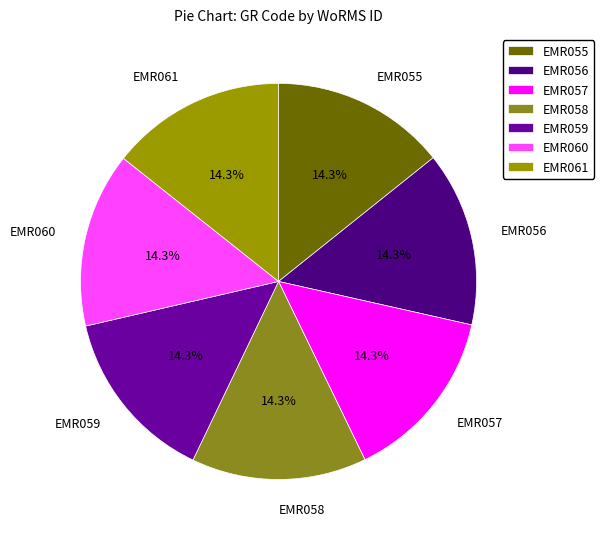

To the nearest percent, what is the average slice percentage?

14%